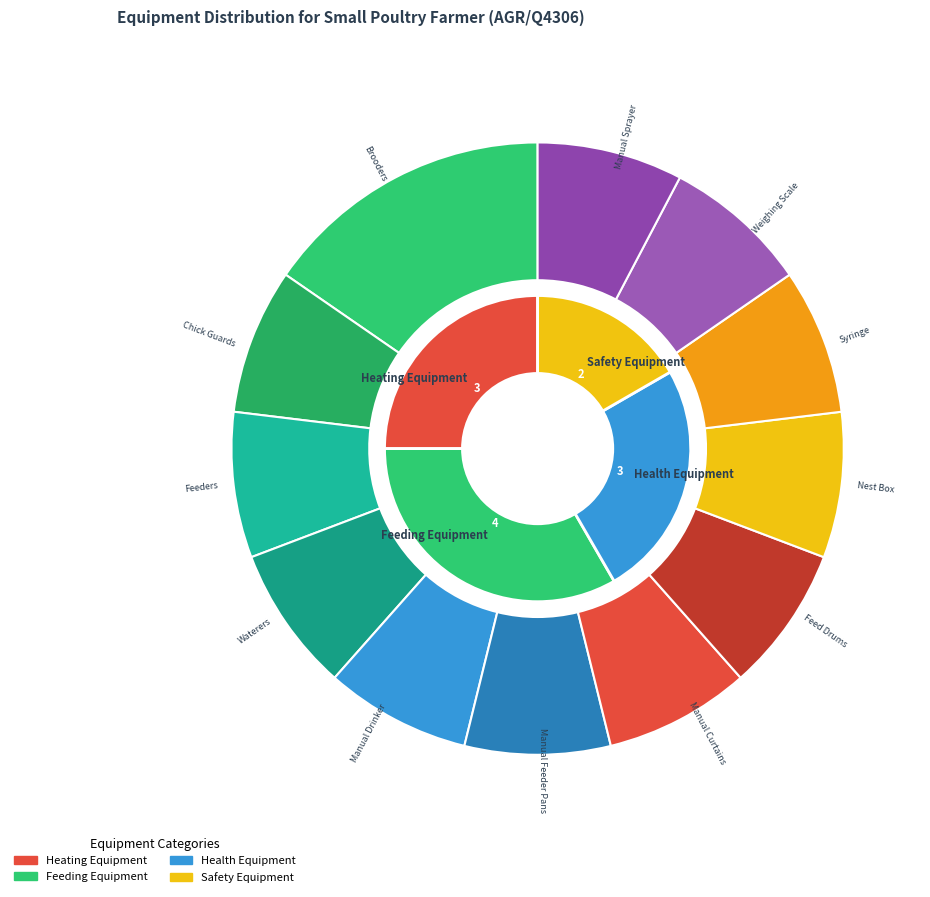

To the nearest percent, what is the average slice percentage?

8%